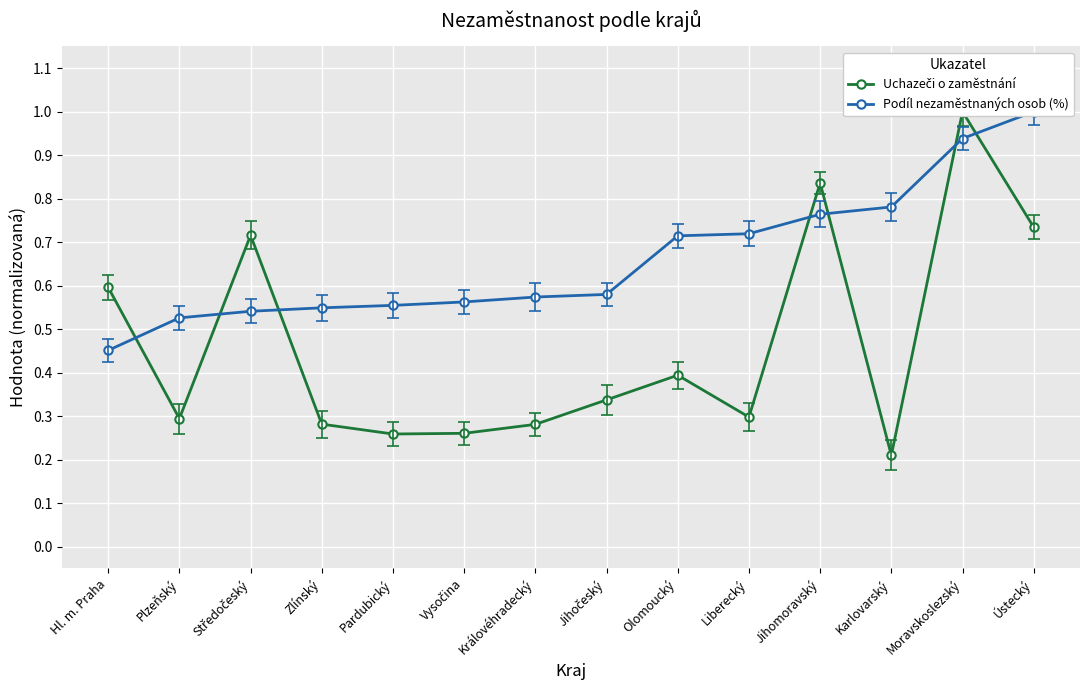

At which category does Uchazeči o zaměstnání reach its first local valley?

Plzeňský